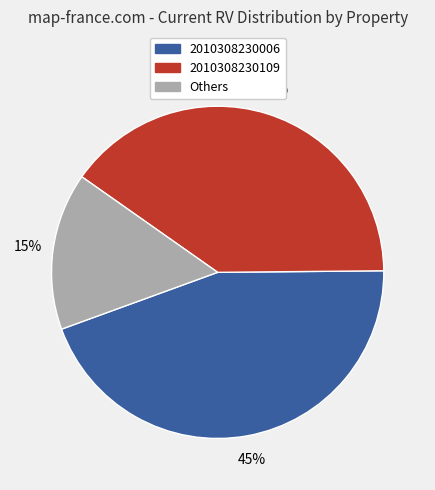

Does any single category account for the majority?

No